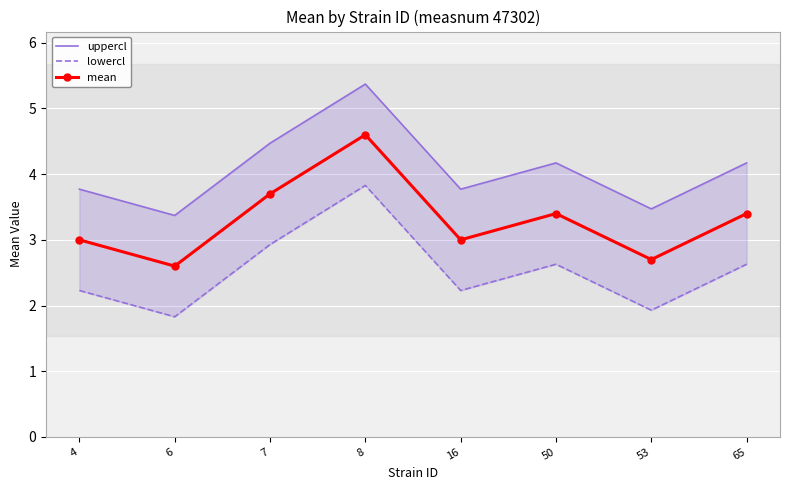

How many interior local peaks does the mean series have?

2